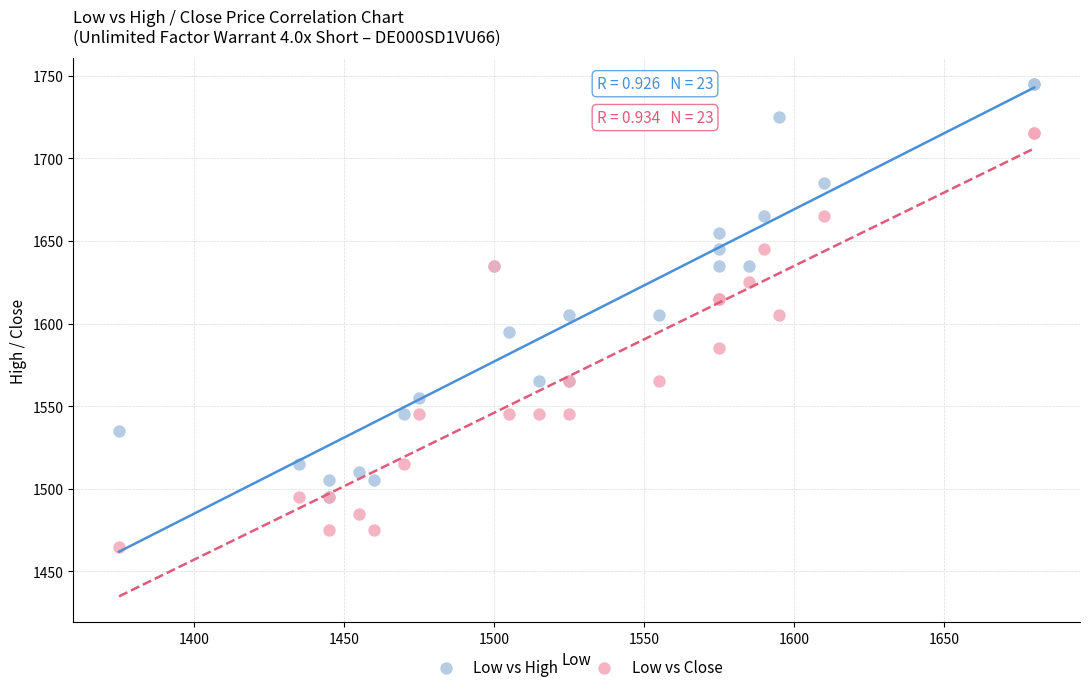

Which series contains the lowest Y value?

Low vs Close